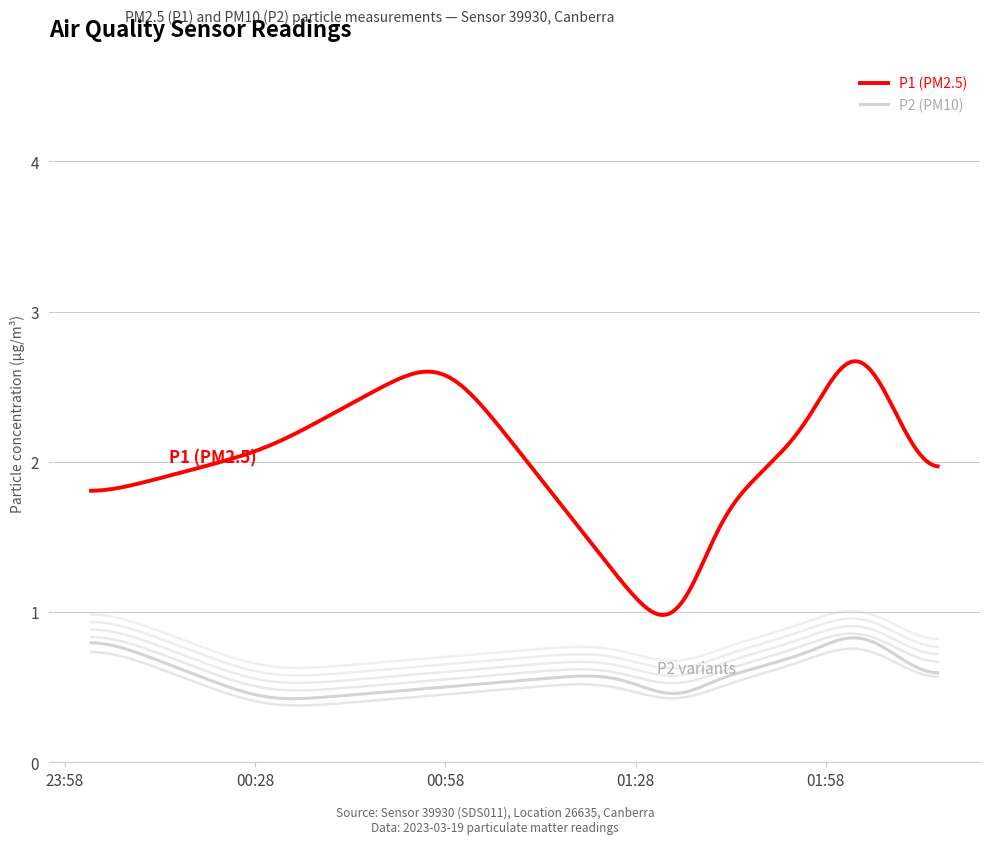

Does the chart have visible grid lines?

Yes